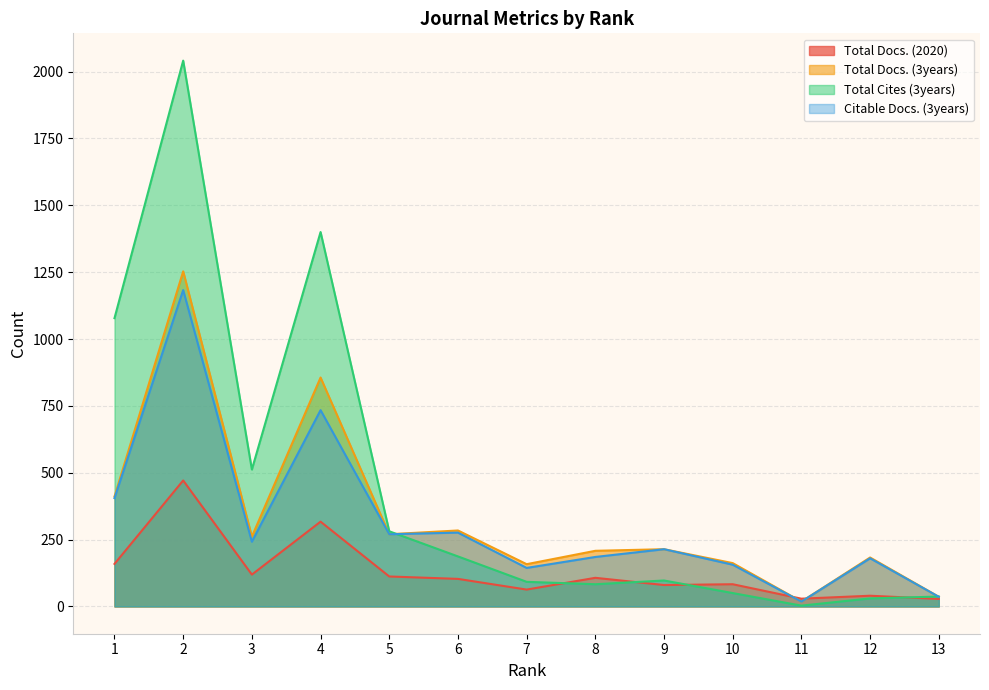

How many data points in Total Docs. (2020) are less than 103?

6